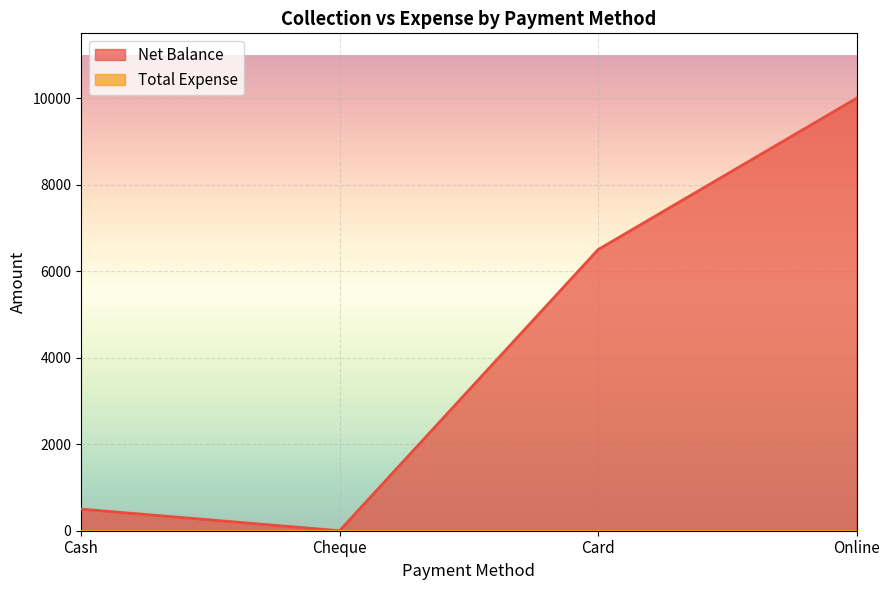

How many lines are shown in the chart?

2